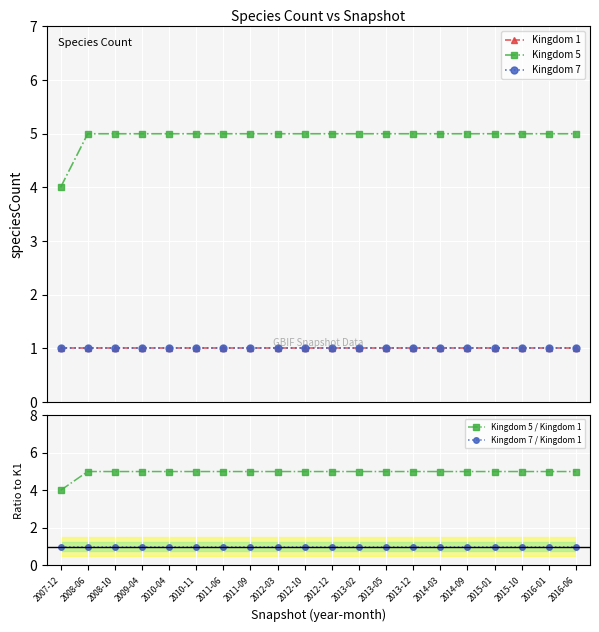

Between 2016-01 and 2010-11, which is larger?

2016-01